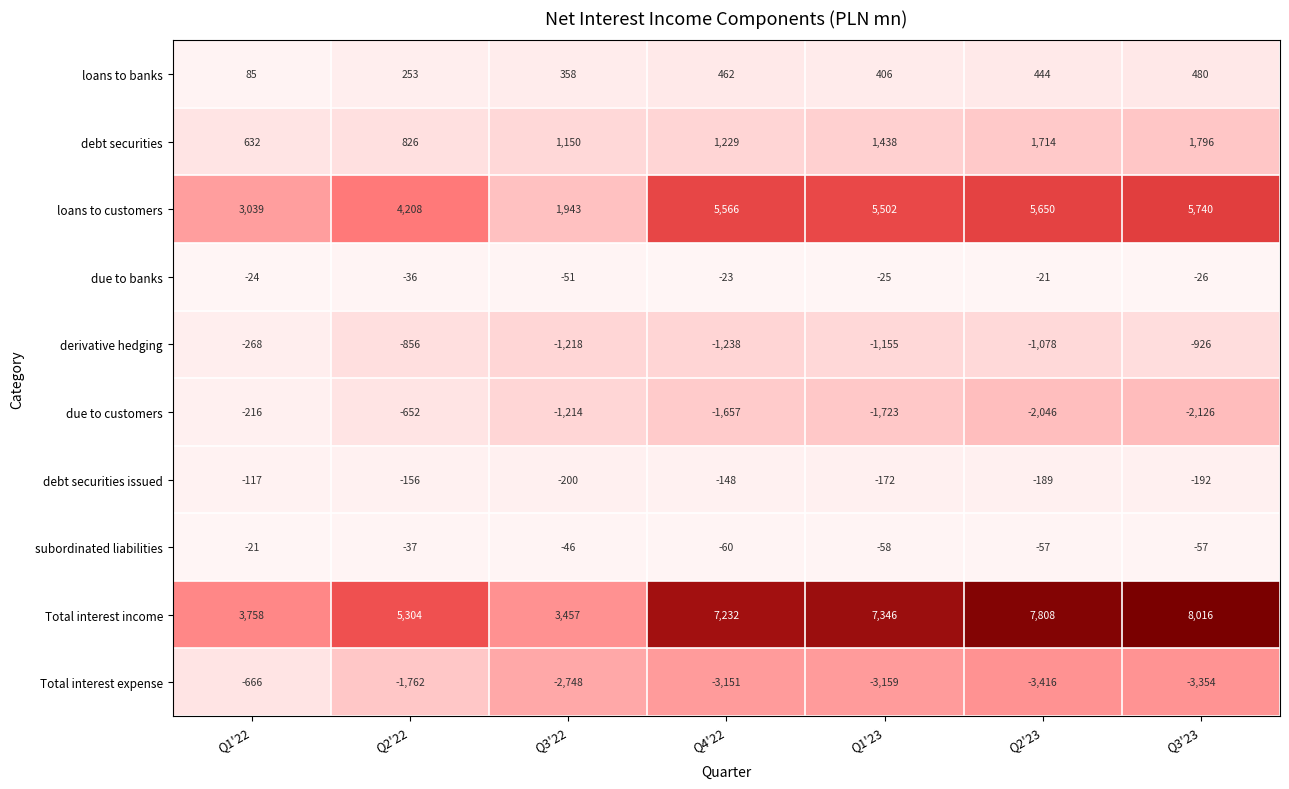

Which series has the largest total across all categories?

Total interest income